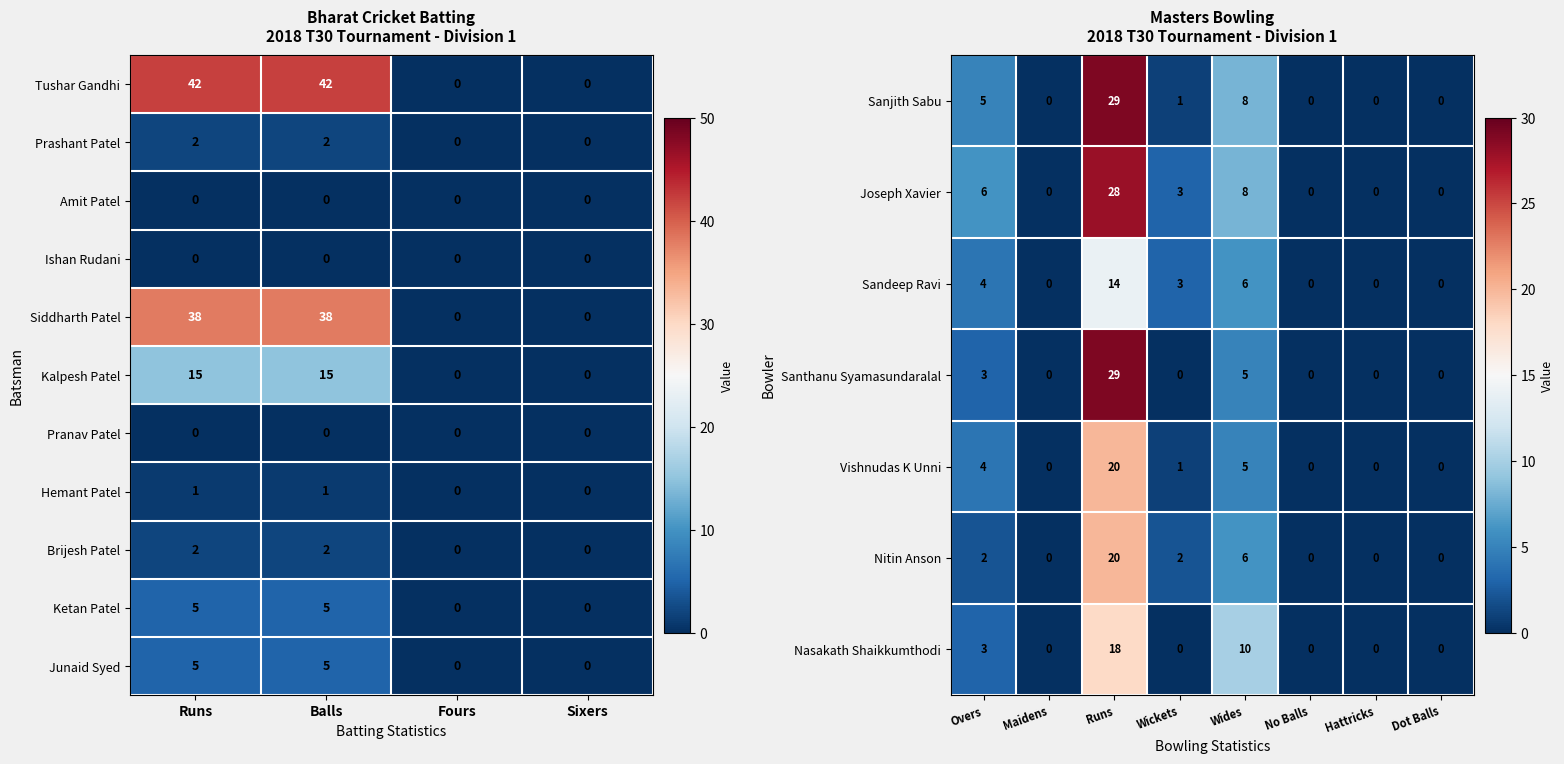

Where is Ketan Patel nearest to the value 2?

Fours